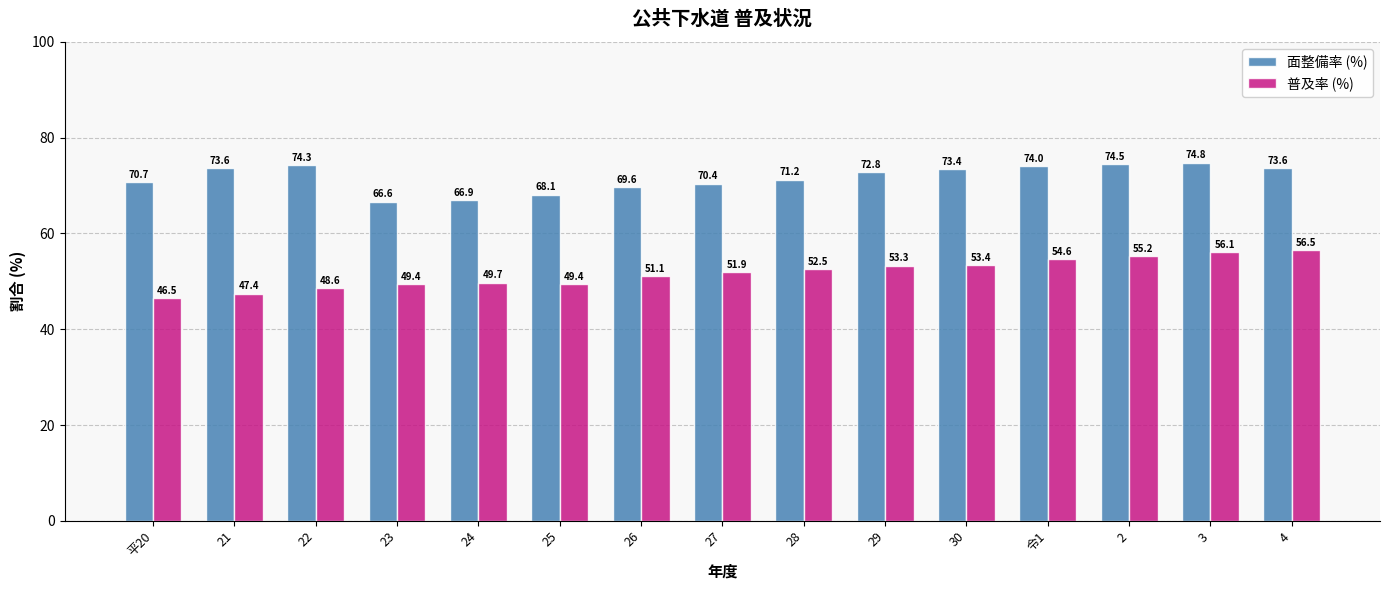

Between 22 and 令1, which series saw the biggest shift?

普及率 (%)